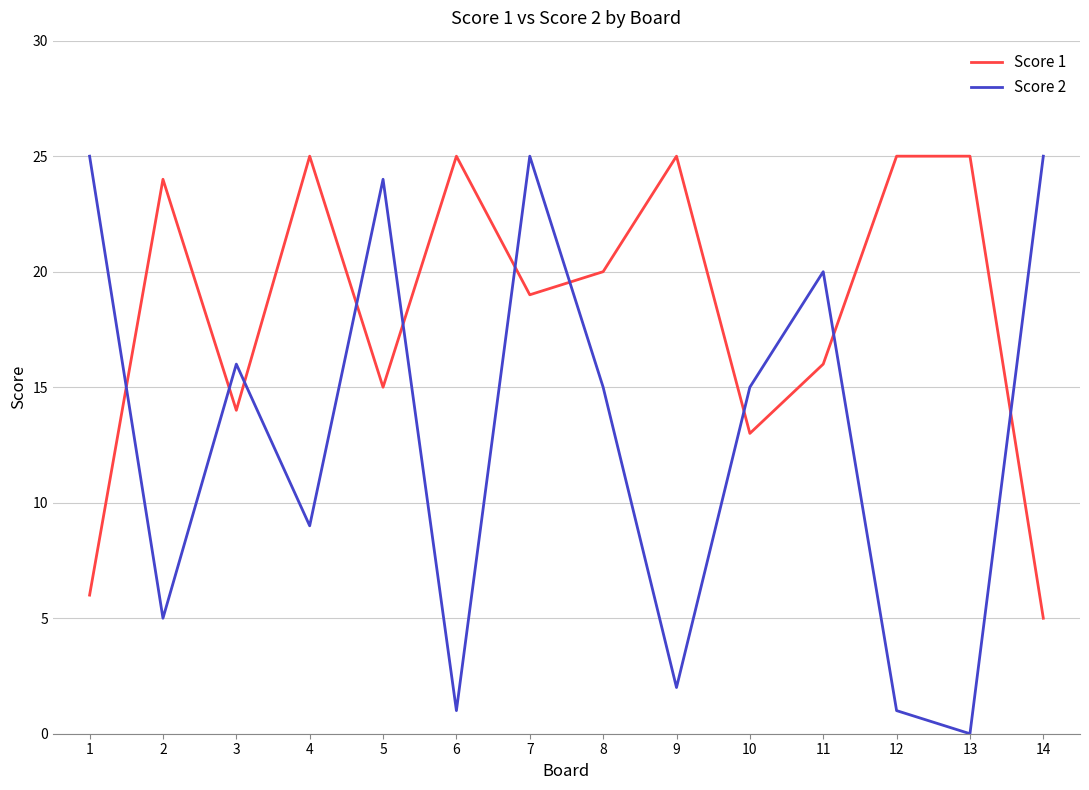

At 9, list the series in order from smallest to largest.

Score 2, Score 1